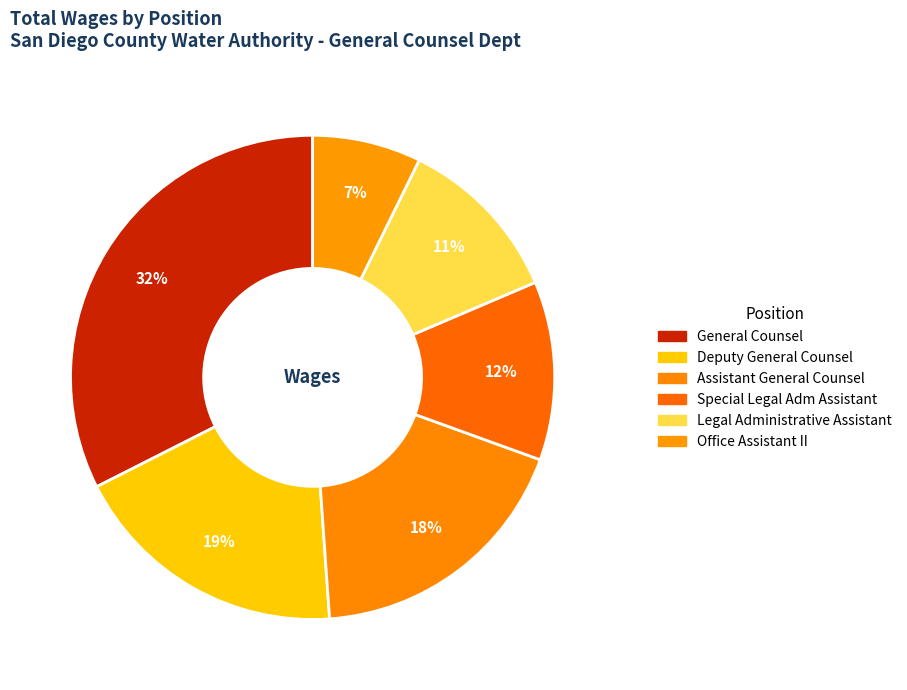

How many slices are in this pie chart?

6